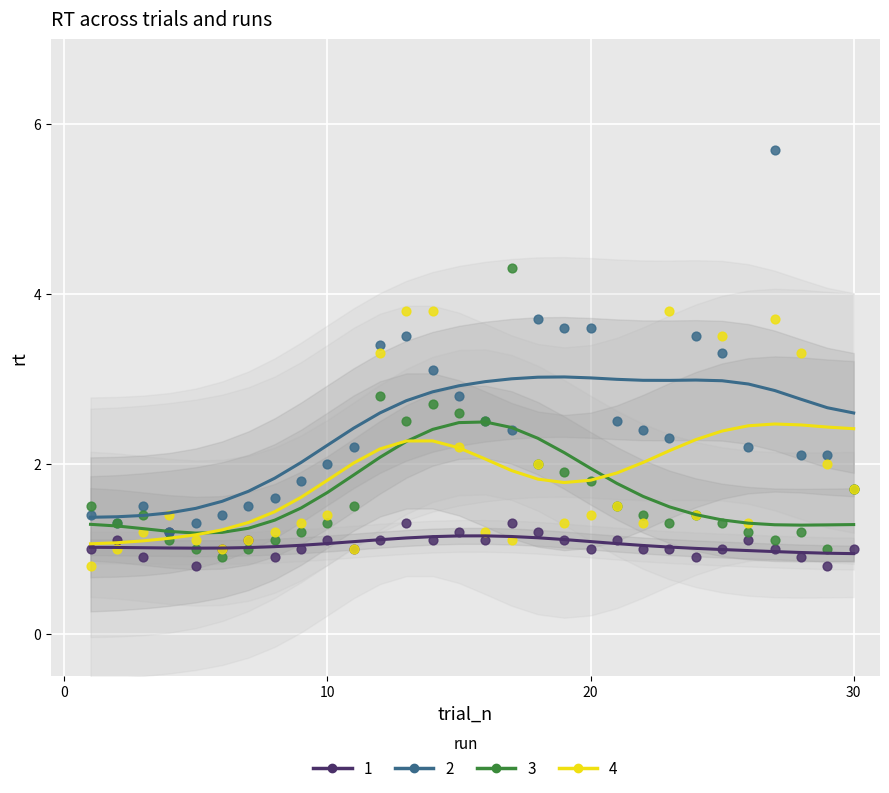

Which series has the largest Y range (max minus min)?

2